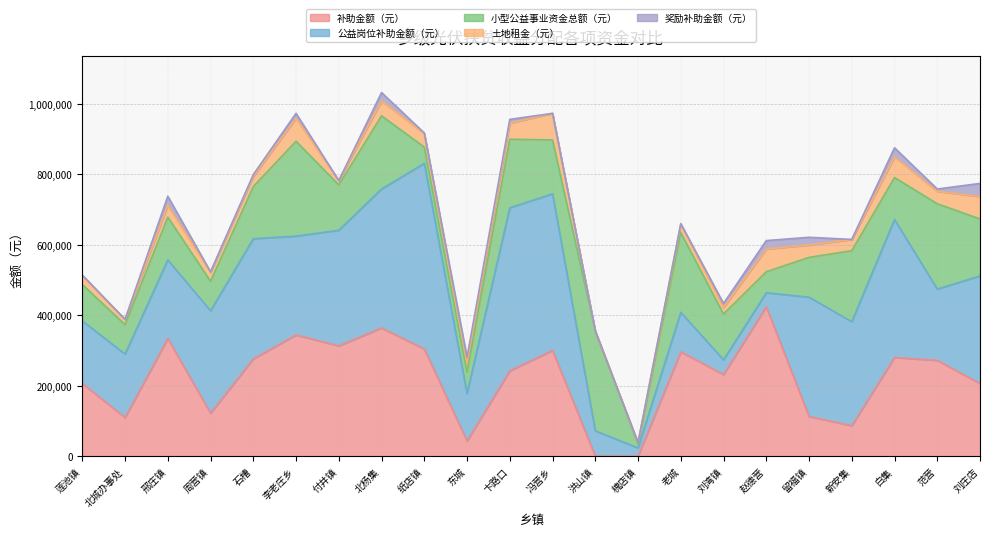

At which label is 公益岗位补助金额（元） closest to 274991?

李老庄乡